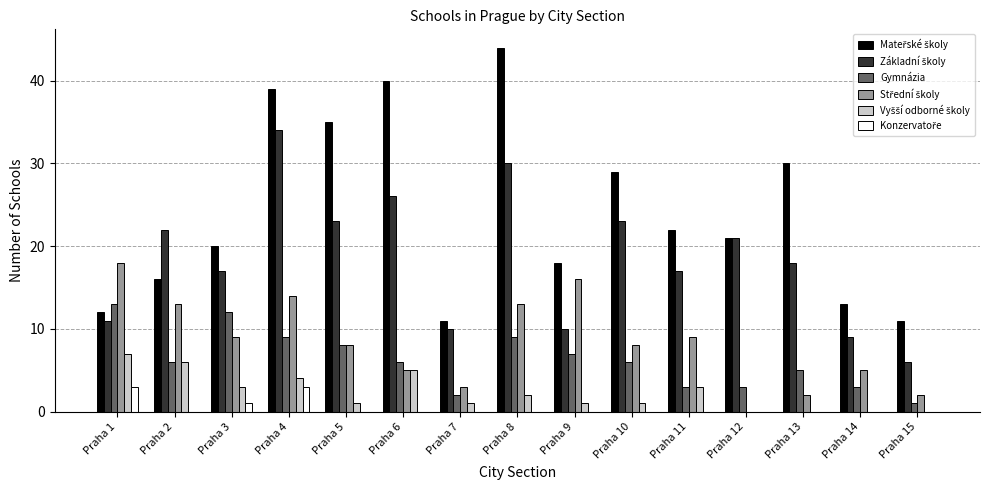

At which category is the sum across all series the highest?

Praha 4